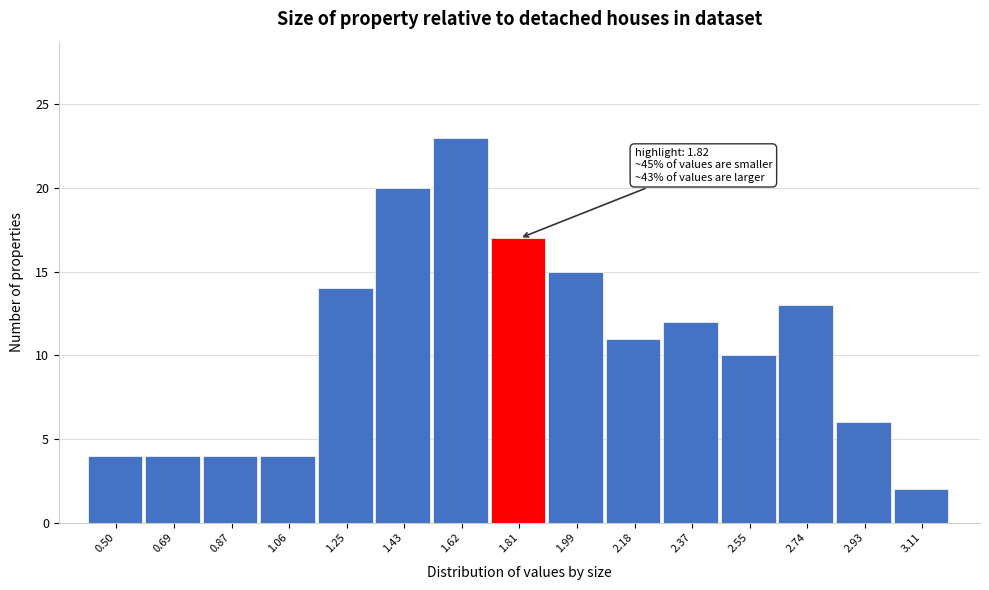

Reading left to right, extract all data points from this chart.

0.50=4	0.69=4	0.87=4	1.06=4	1.25=14	1.43=20	1.62=23	1.81=17	1.99=15	2.18=11	2.37=12	2.55=10	2.74=13	2.93=6	3.11=2